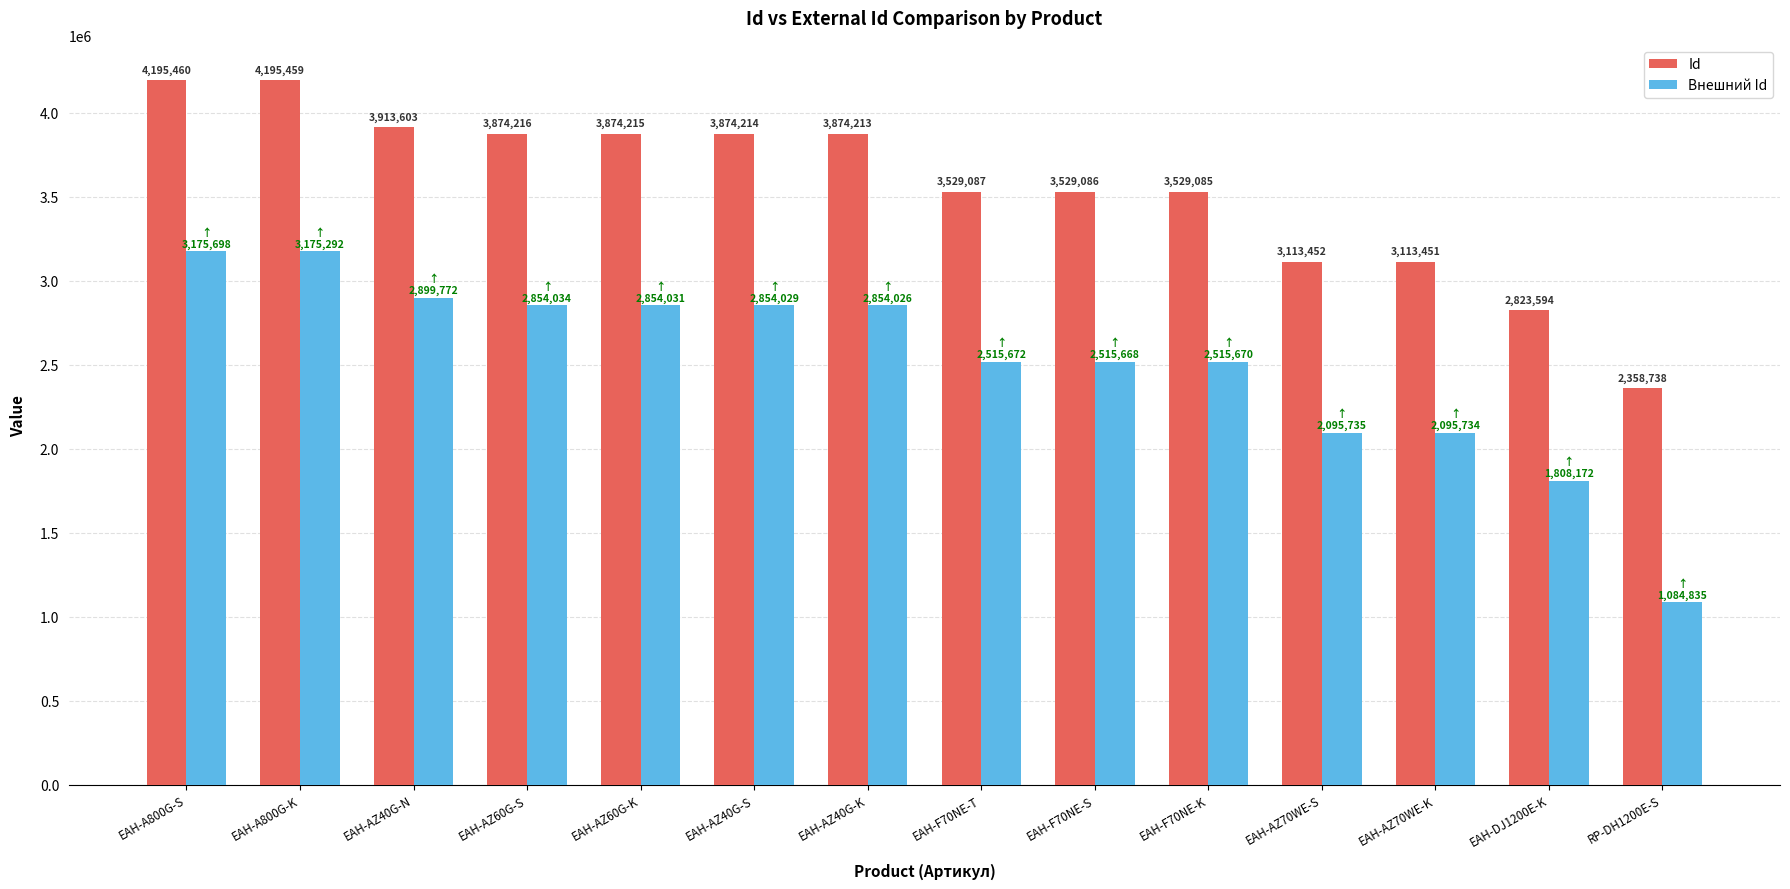

What is the difference between the highest and lowest values at EAH-AZ40G-K?

1020187